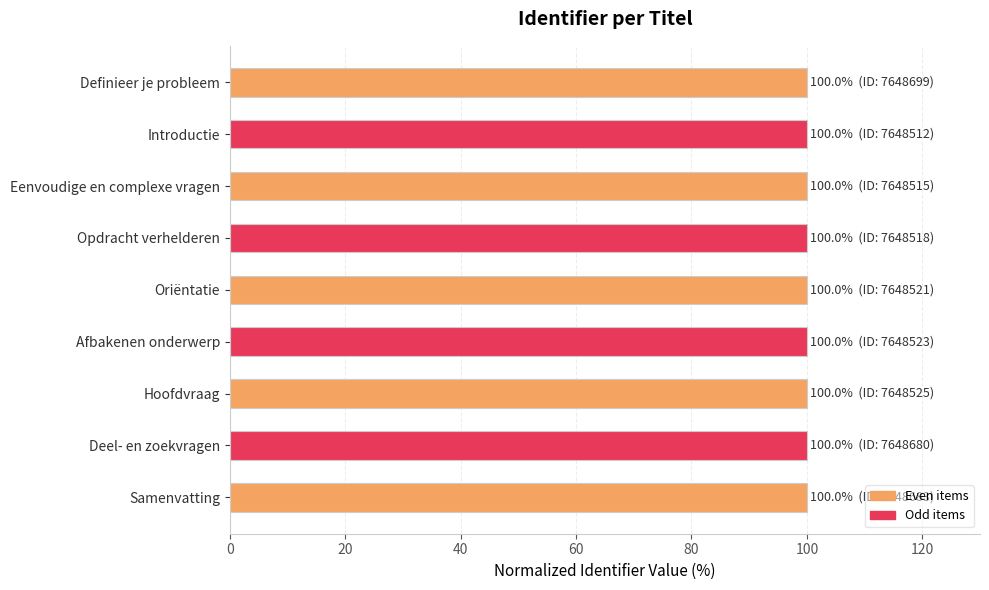

What is the greatest value displayed?

100.0